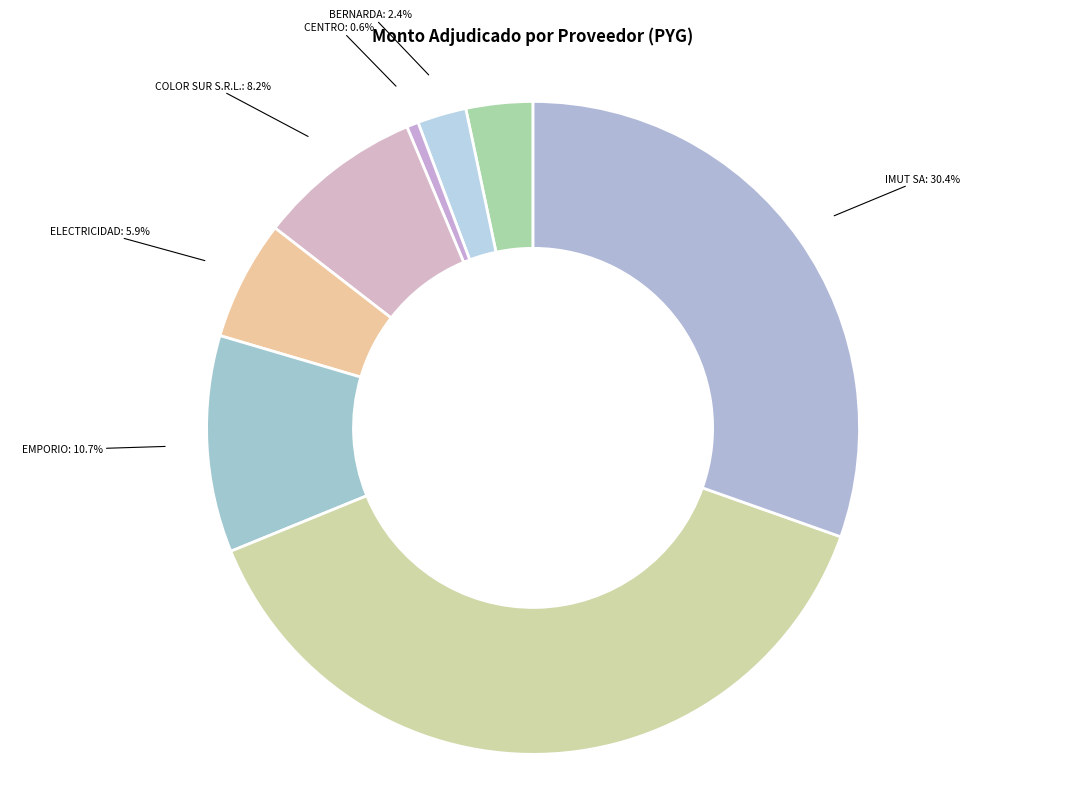

Rank the categories by value from highest to lowest.

FERNANDO RAFAEL BENEGAS ALVAREZ, IMUT SA, EMPORIO FERRETERIA S.R.L., COLOR SUR S.R.L., ELECTRICIDAD YACYRETA S.A., 19 DE ENERO S.R.L., BERNARDA GONZALEZ MORINIGO, CENTRO DE CONSTRUCCION Y MATERIALES S.A